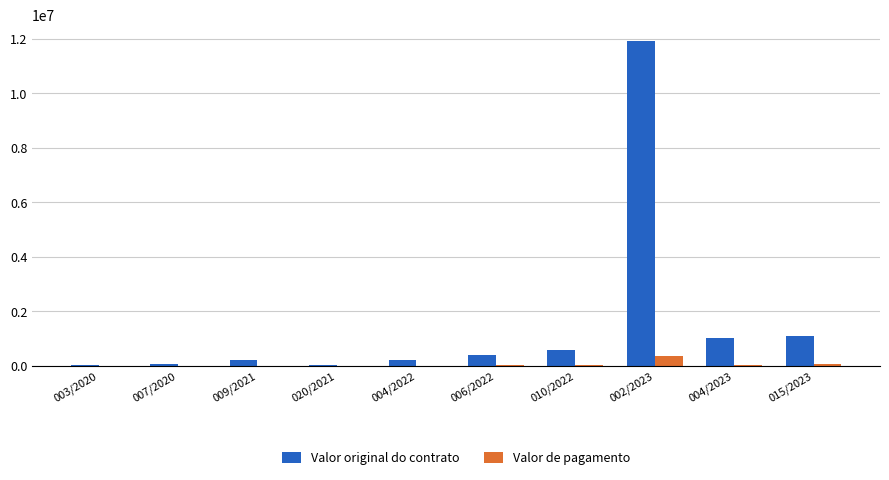

Which series has the largest total across all categories?

Valor original do contrato